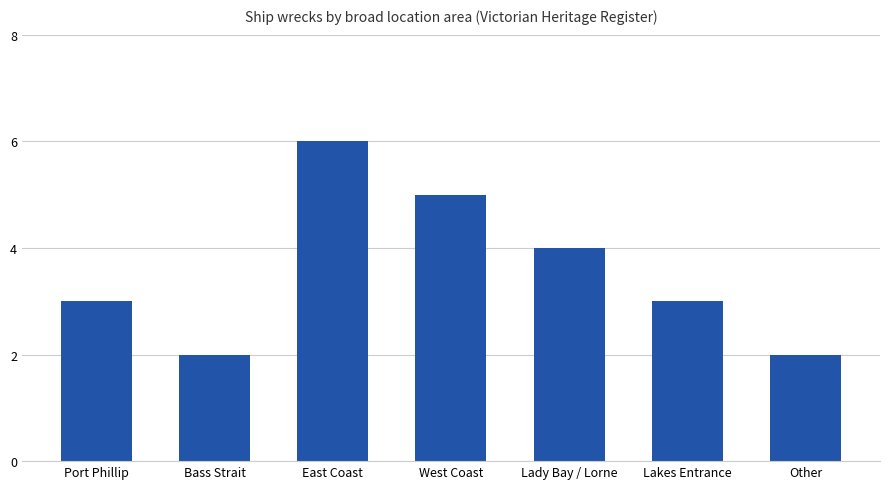

True or false: the data shows 1 at Other.

False